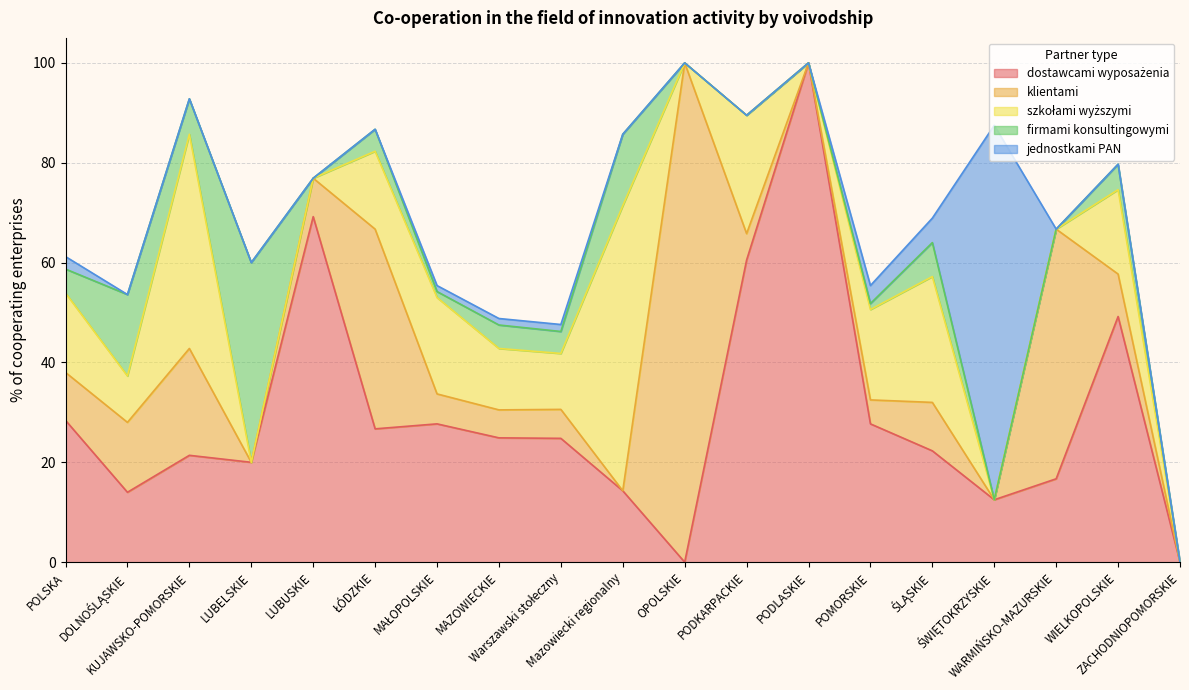

Reading right to left, what are all the values shown in this chart?

dostawcami wyposażenia: ZACHODNIOPOMORSKIE=0.0	WIELKOPOLSKIE=49.2	WARMIŃSKO-MAZURSKIE=16.7	ŚWIĘTOKRZYSKIE=12.5	ŚLĄSKIE=22.3	POMORSKIE=27.7	PODLASKIE=100.0	PODKARPACKIE=60.5	OPOLSKIE=0.0	Mazowiecki regionalny=14.3	Warszawski stołeczny=24.8	MAZOWIECKIE=24.9	MAŁOPOLSKIE=27.7	ŁÓDZKIE=26.7	LUBUSKIE=69.2	LUBELSKIE=20.0	KUJAWSKO-POMORSKIE=21.4	DOLNOŚLĄSKIE=14.0	POLSKA=28.4
klientami: ZACHODNIOPOMORSKIE=0.0	WIELKOPOLSKIE=8.5	WARMIŃSKO-MAZURSKIE=50.0	ŚWIĘTOKRZYSKIE=0.0	ŚLĄSKIE=9.7	POMORSKIE=4.8	PODLASKIE=0.0	PODKARPACKIE=5.3	OPOLSKIE=100.0	Mazowiecki regionalny=0.0	Warszawski stołeczny=5.8	MAZOWIECKIE=5.6	MAŁOPOLSKIE=6.0	ŁÓDZKIE=40.0	LUBUSKIE=7.7	LUBELSKIE=0.0	KUJAWSKO-POMORSKIE=21.4	DOLNOŚLĄSKIE=14.0	POLSKA=9.6
szkołami wyższymi: ZACHODNIOPOMORSKIE=0.0	WIELKOPOLSKIE=16.9	WARMIŃSKO-MAZURSKIE=0.0	ŚWIĘTOKRZYSKIE=0.0	ŚLĄSKIE=25.2	POMORSKIE=18.1	PODLASKIE=0.0	PODKARPACKIE=23.7	OPOLSKIE=0.0	Mazowiecki regionalny=57.1	Warszawski stołeczny=11.2	MAZOWIECKIE=12.3	MAŁOPOLSKIE=19.3	ŁÓDZKIE=15.6	LUBUSKIE=0.0	LUBELSKIE=0.0	KUJAWSKO-POMORSKIE=42.9	DOLNOŚLĄSKIE=9.3	POLSKA=15.9
firmami konsultingowymi: ZACHODNIOPOMORSKIE=0.0	WIELKOPOLSKIE=5.1	WARMIŃSKO-MAZURSKIE=0.0	ŚWIĘTOKRZYSKIE=0.0	ŚLĄSKIE=6.8	POMORSKIE=1.2	PODLASKIE=0.0	PODKARPACKIE=0.0	OPOLSKIE=0.0	Mazowiecki regionalny=14.3	Warszawski stołeczny=4.4	MAZOWIECKIE=4.7	MAŁOPOLSKIE=1.2	ŁÓDZKIE=4.4	LUBUSKIE=0.0	LUBELSKIE=40.0	KUJAWSKO-POMORSKIE=7.1	DOLNOŚLĄSKIE=16.3	POLSKA=4.8
jednostkami PAN: ZACHODNIOPOMORSKIE=0.0	WIELKOPOLSKIE=0.0	WARMIŃSKO-MAZURSKIE=0.0	ŚWIĘTOKRZYSKIE=75.0	ŚLĄSKIE=4.9	POMORSKIE=3.6	PODLASKIE=0.0	PODKARPACKIE=0.0	OPOLSKIE=0.0	Mazowiecki regionalny=0.0	Warszawski stołeczny=1.4	MAZOWIECKIE=1.3	MAŁOPOLSKIE=1.2	ŁÓDZKIE=0.0	LUBUSKIE=0.0	LUBELSKIE=0.0	KUJAWSKO-POMORSKIE=0.0	DOLNOŚLĄSKIE=0.0	POLSKA=2.5